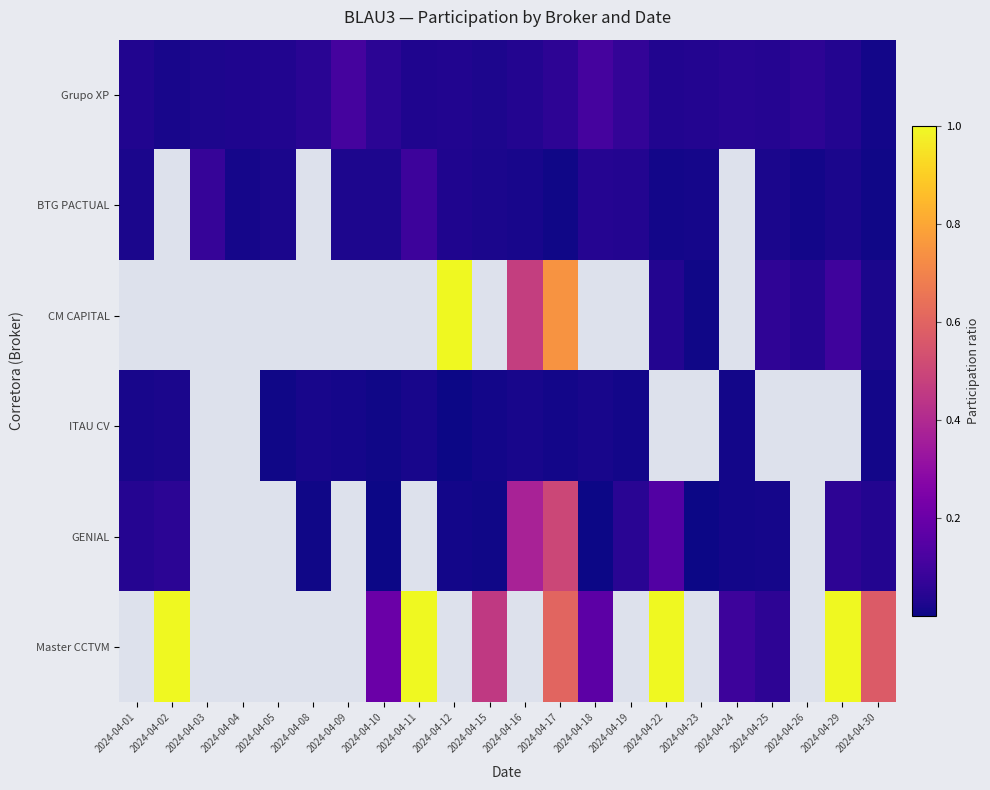

Which series has the largest total across all categories?

Master CCTVM